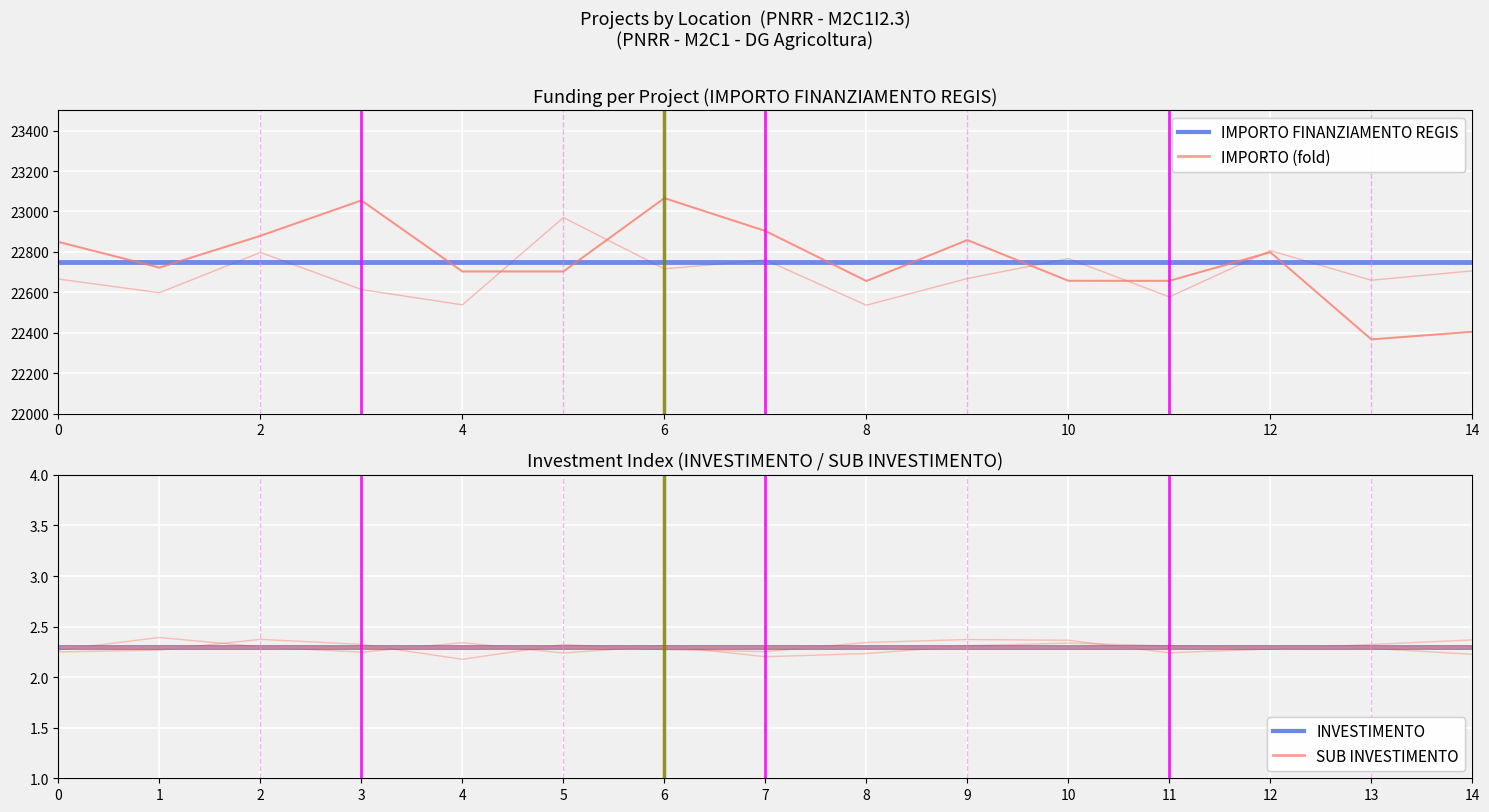

True or false: INVESTIMENTO and IMPORTO (fold) intersect in this chart.

False